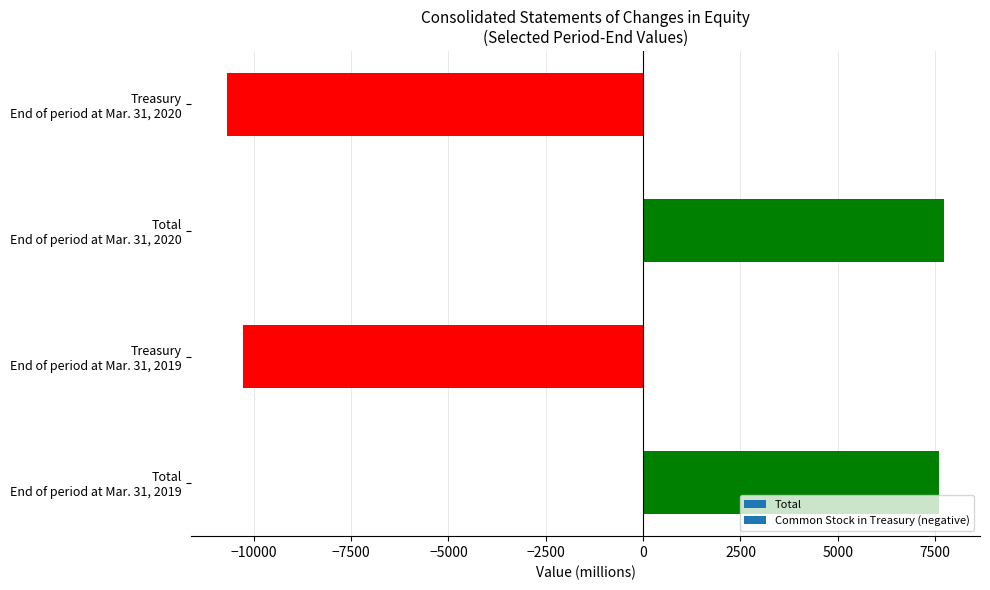

What is the sum of all values?

-5638